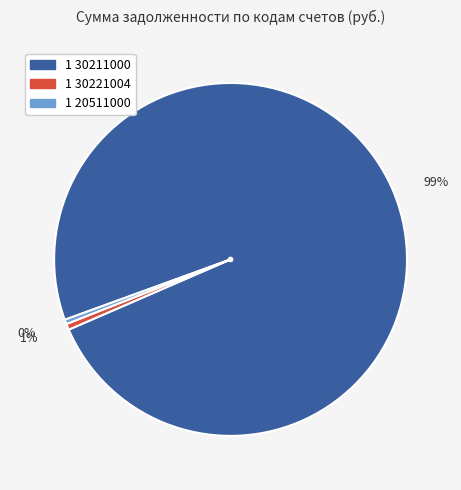

Which slice represents more than half of the pie?

1 30211000